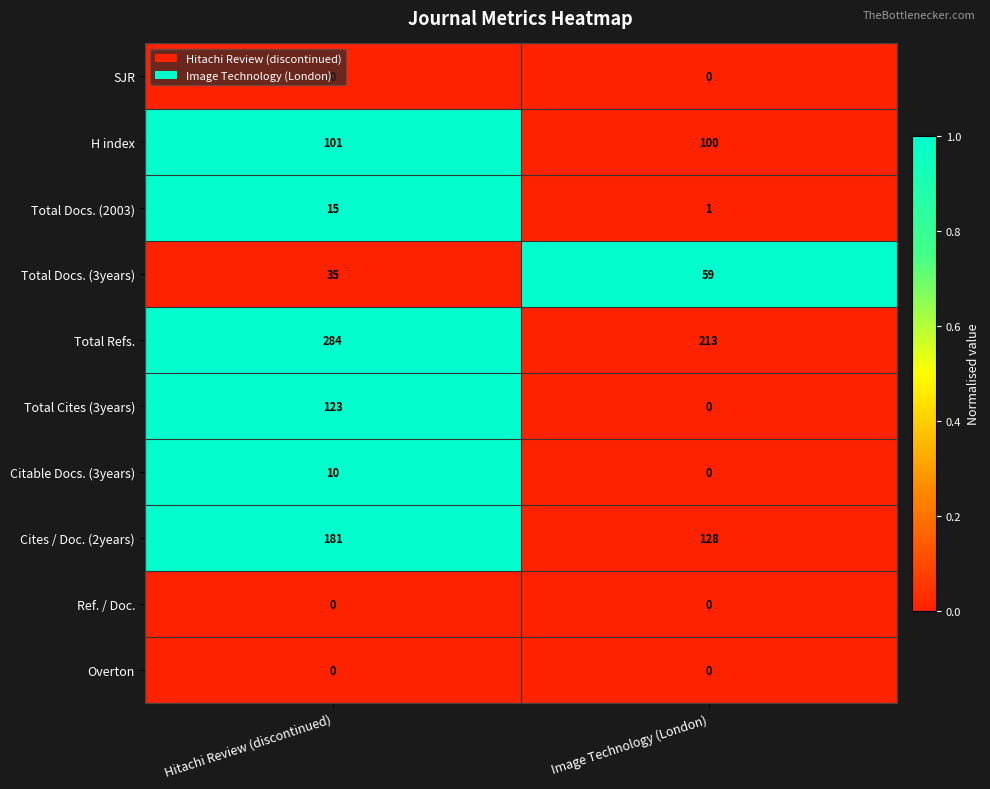

What is the difference between the highest and lowest values at Image Technology (London)?

213